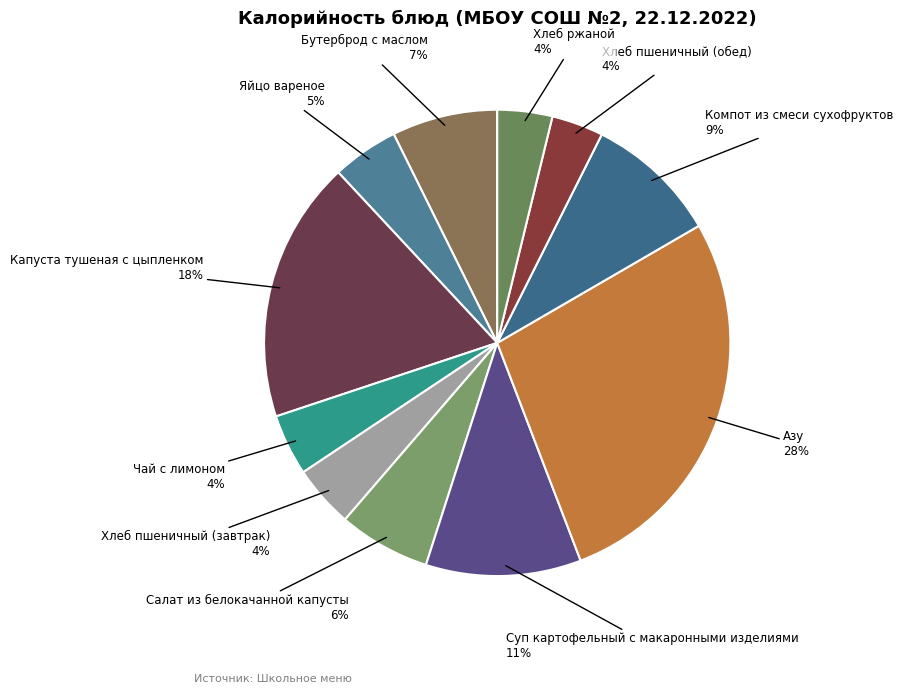

How many segments does this pie chart have?

11